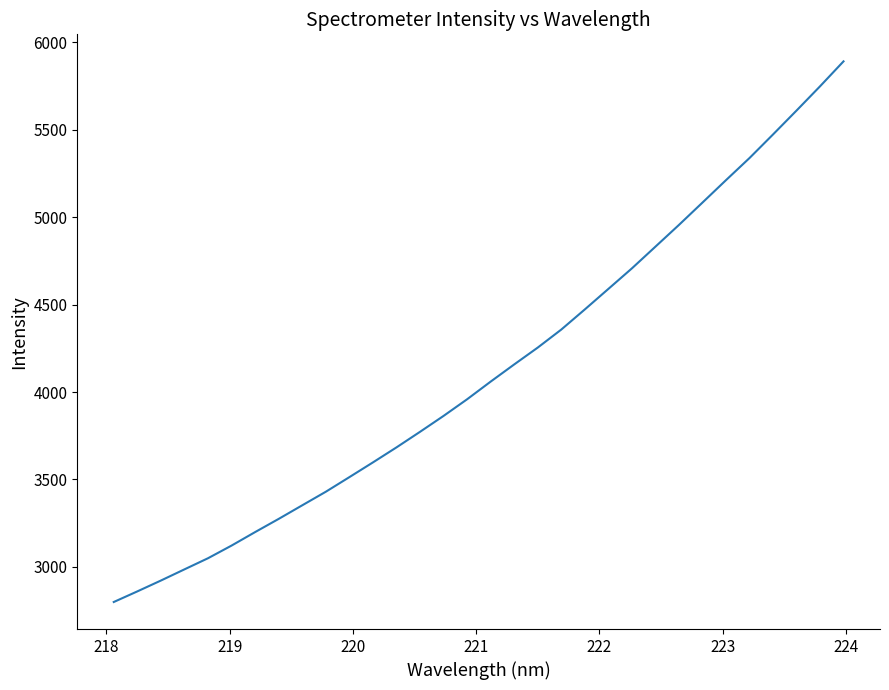

What is the maximum value shown in the chart?

5890.7